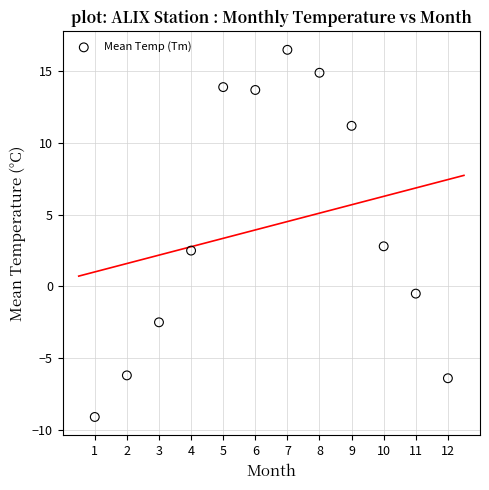

What is the average Y value?

4.2